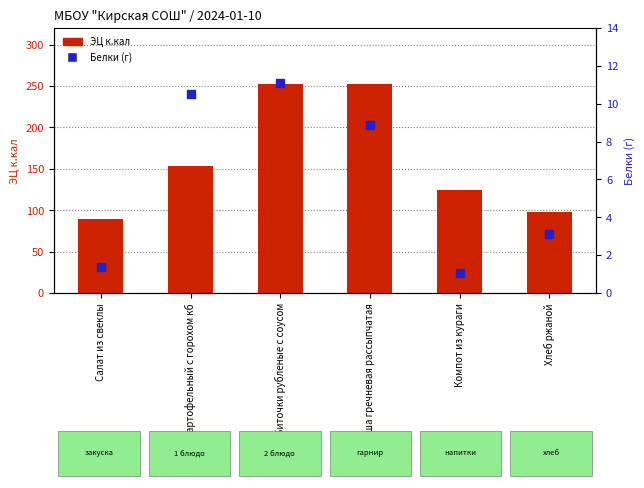

At which category is the sum across all series the highest?

Биточки рубленые с соусом